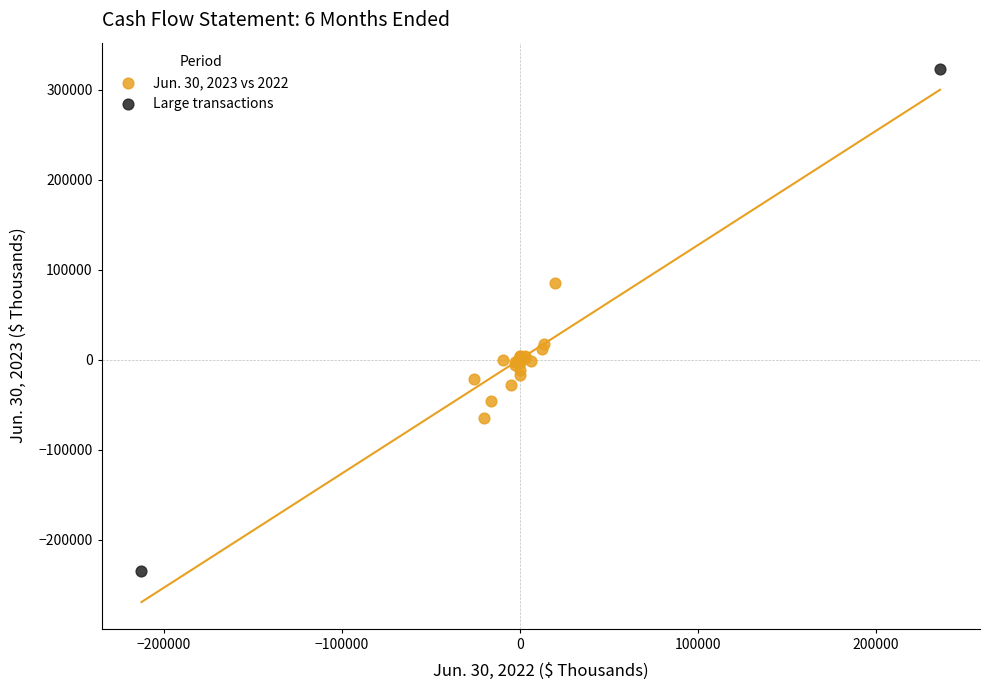

Which series contains the highest Y value?

Large transactions